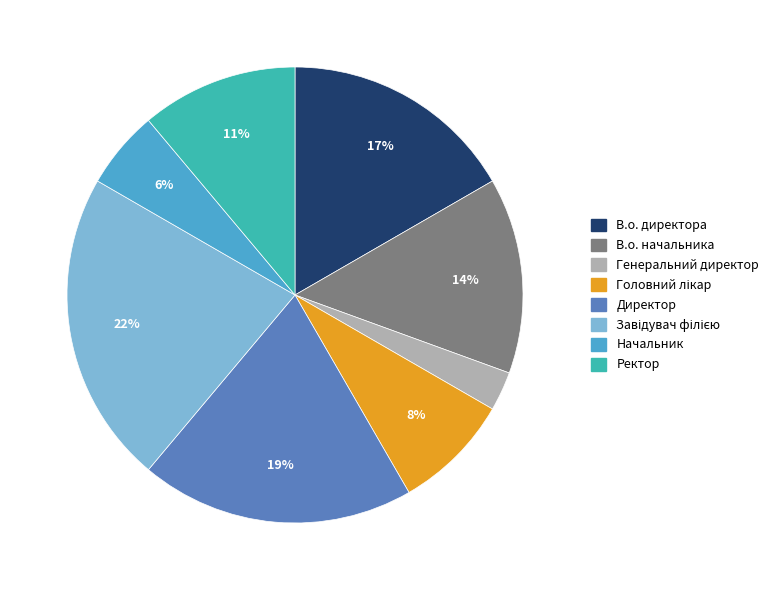

Does В.о. директора represent more than half of the total?

No